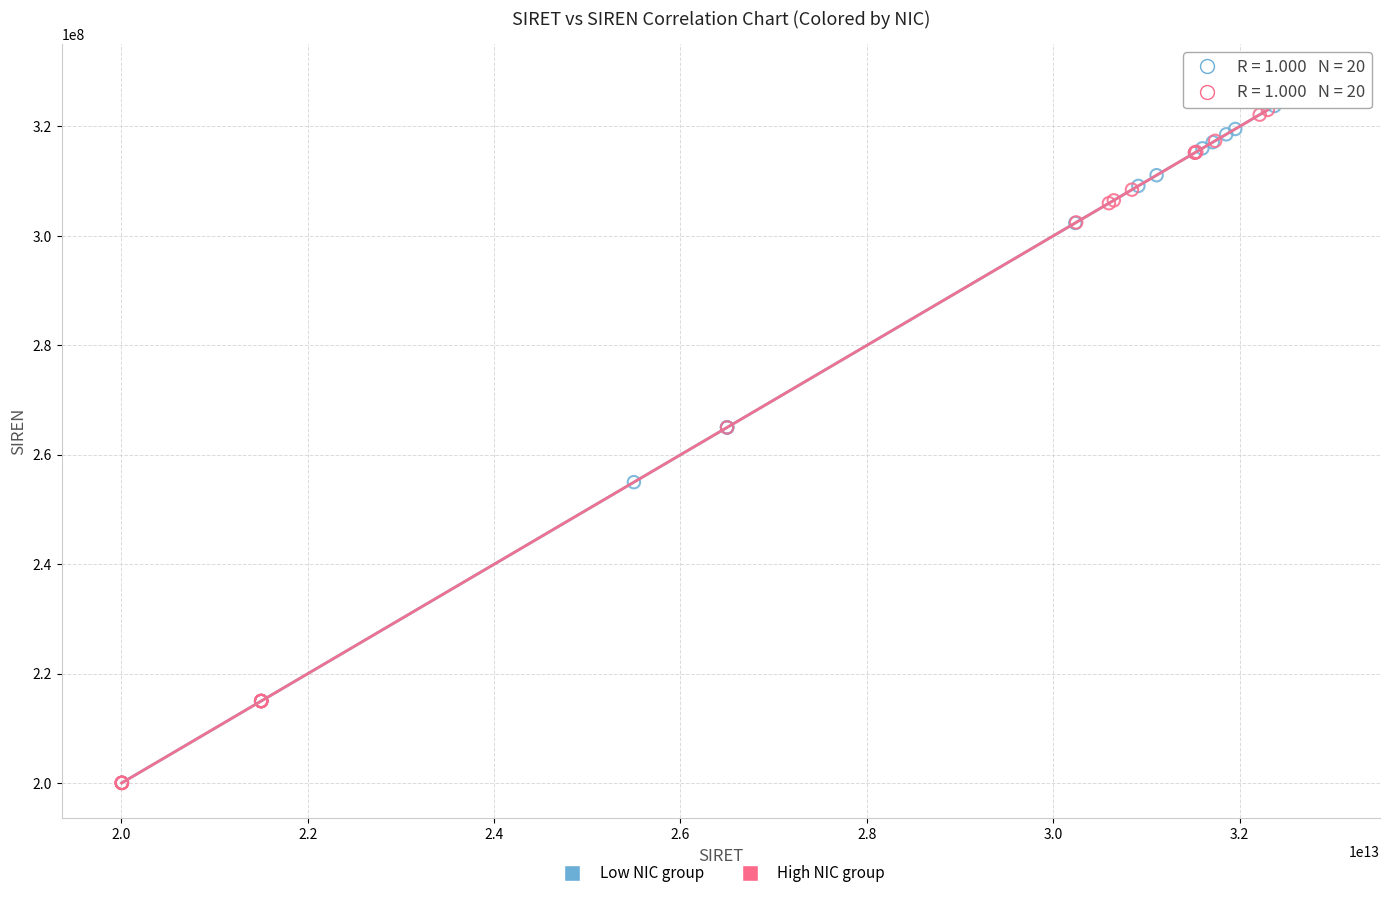

What are all the series names shown in the legend?

Low NIC group, High NIC group